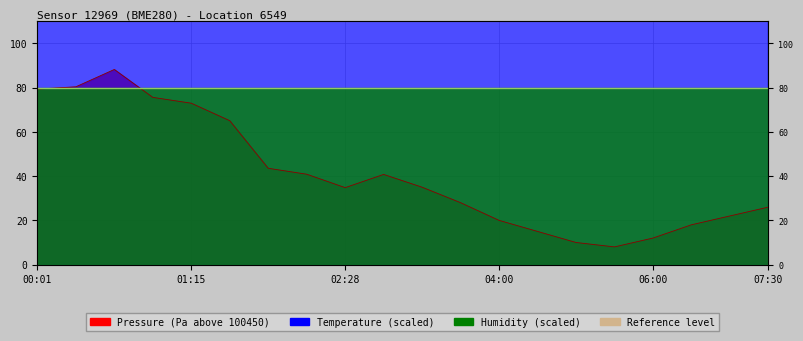

How many categories are shown in the chart?

20